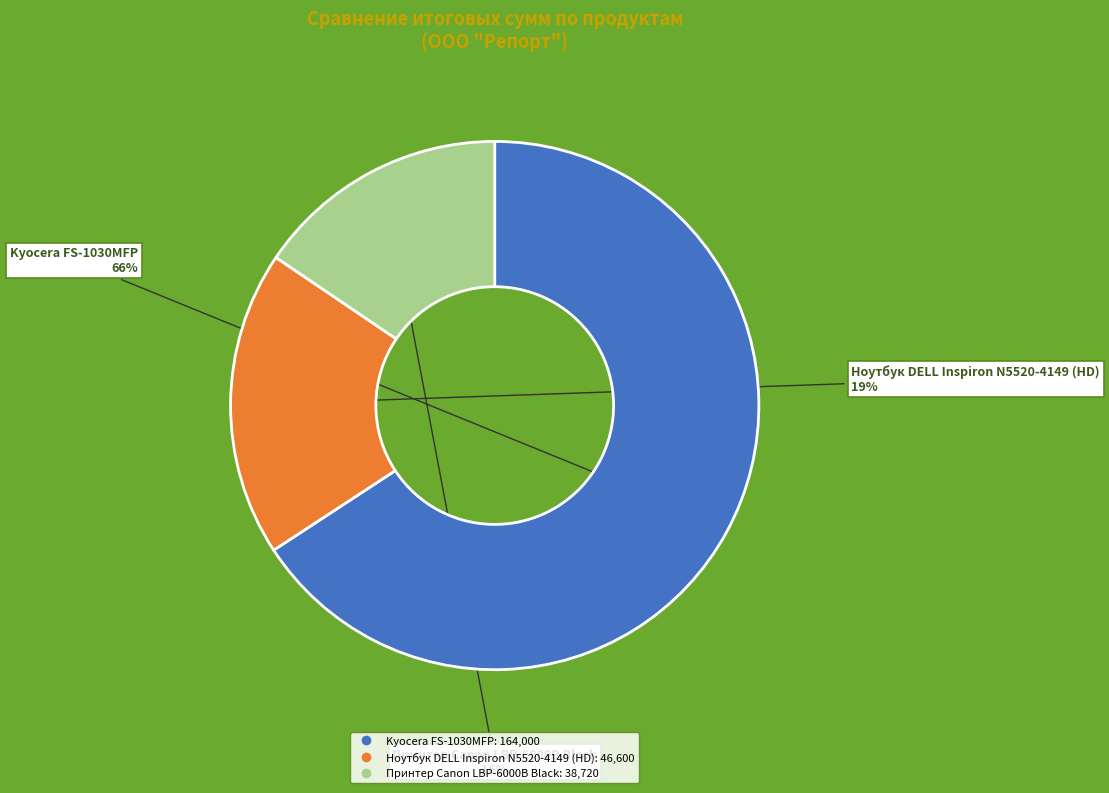

Between Kyocera FS-1030MFP and Ноутбук DELL Inspiron N5520-4149 (HD), which is larger?

Kyocera FS-1030MFP